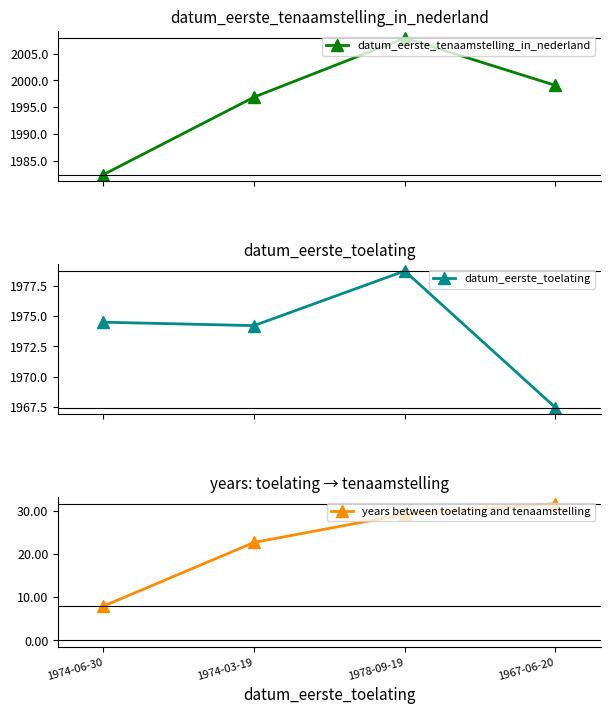

Reading right to left, list all the values displayed in this chart.

datum_eerste_tenaamstelling_in_nederland: 1999.1	2007.9	1996.9	1982.4
datum_eerste_toelating: 1967.5	1978.7	1974.2	1974.5
years between toelating and tenaamstelling: 31.6	29.2	22.7	7.9